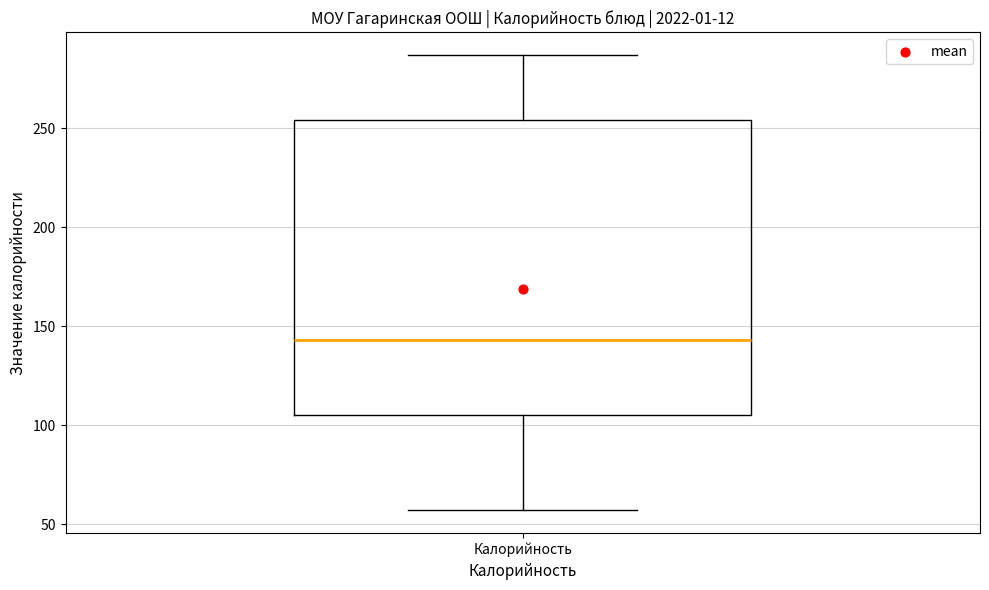

Where does the lower whisker of the box for Калорийность end on the y-axis? The values are not printed on the chart, so give them approximately, as read against the axis.

55